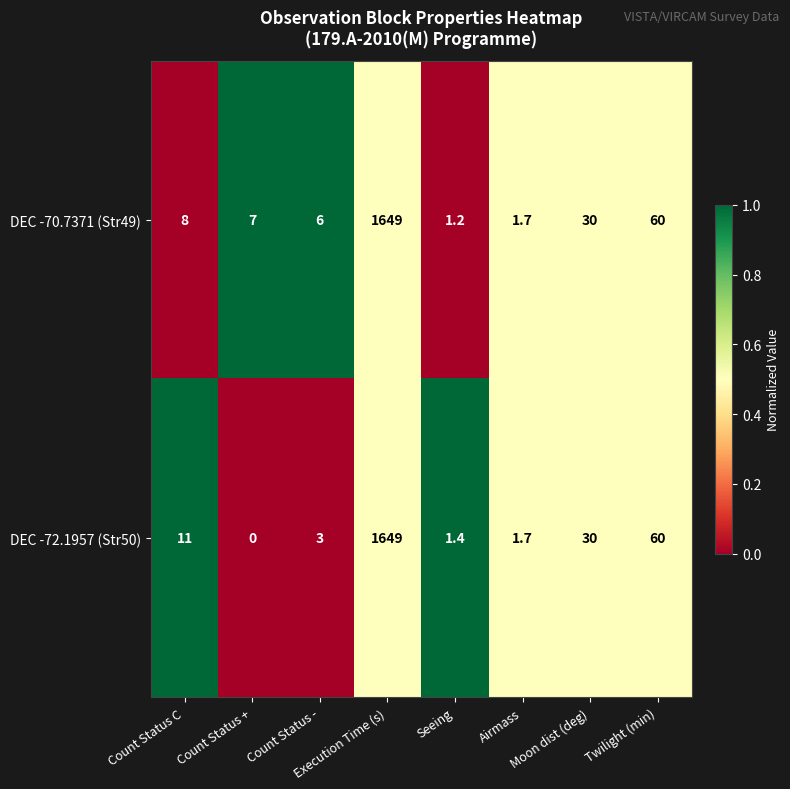

What is the maximum value for DEC -72.1957 (Str50)?

1649.0